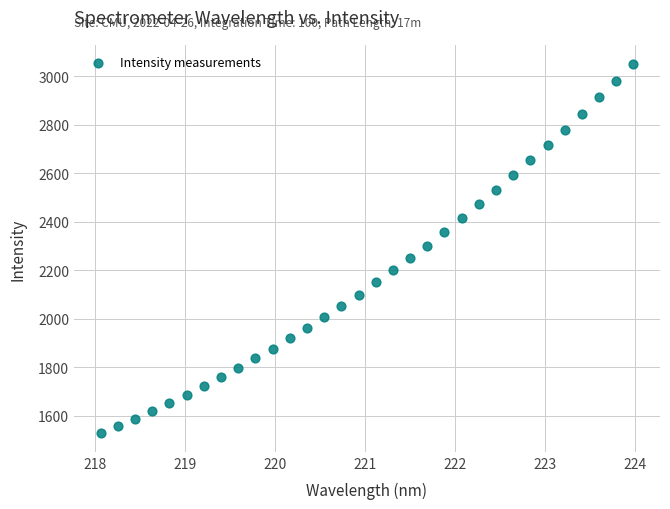

What is the range of Y values (max minus min)?

1523.3